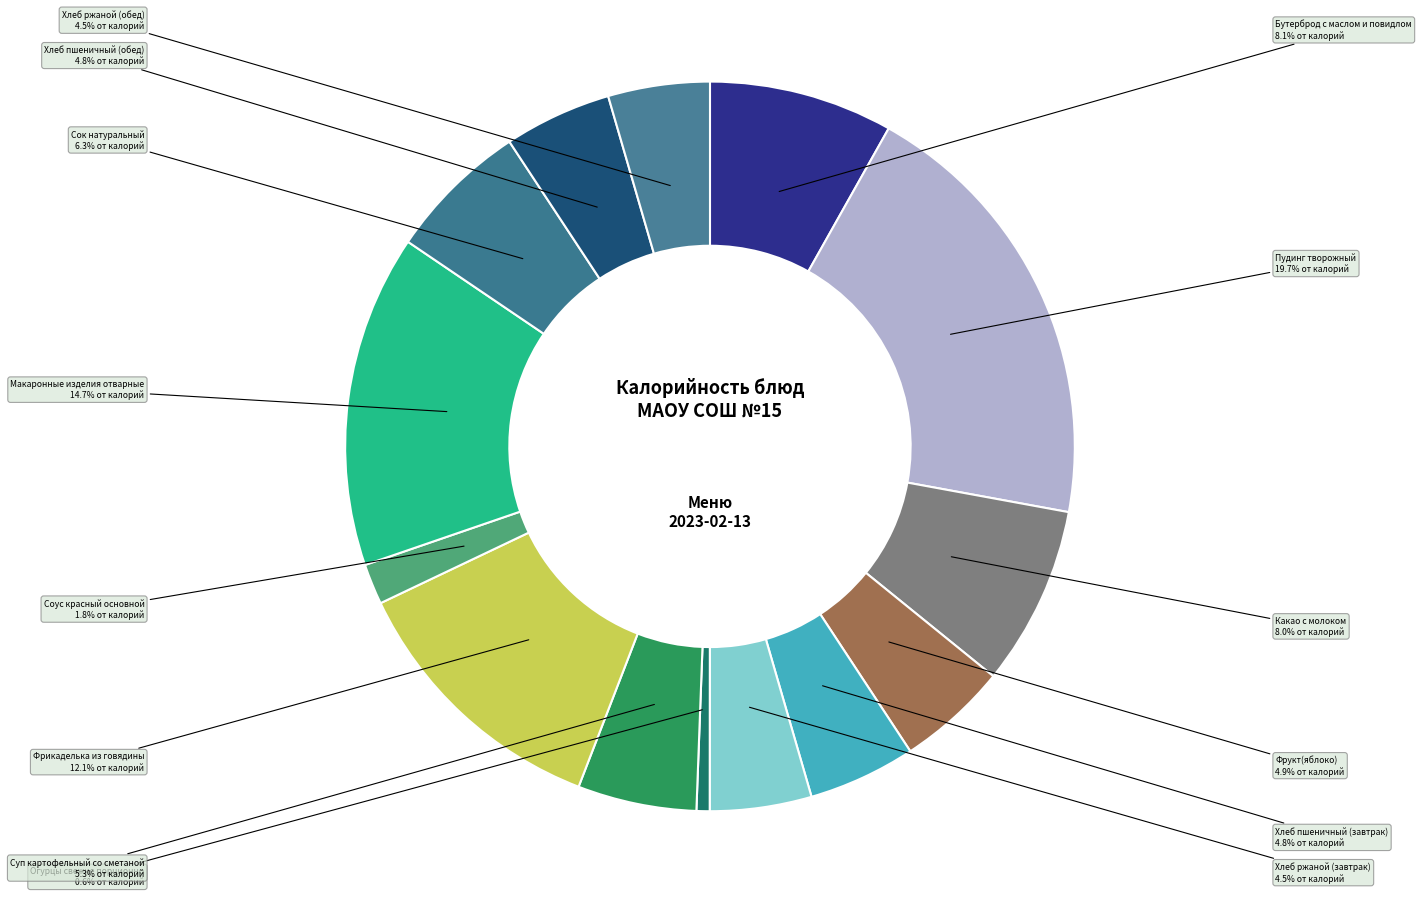

How many segments does this pie chart have?

14